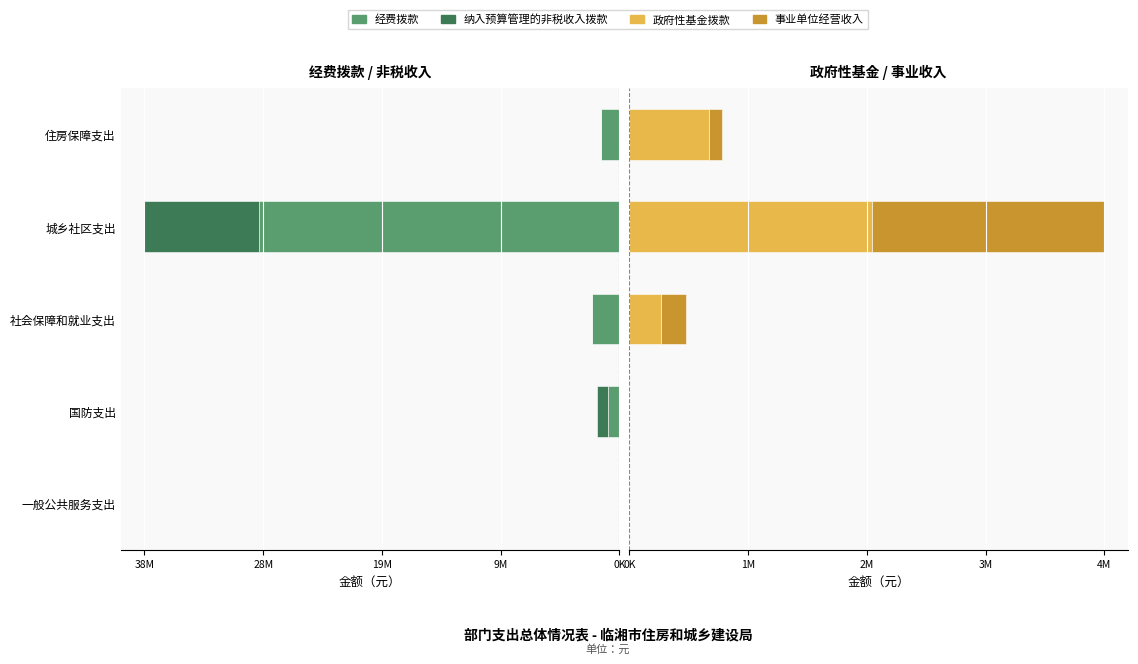

True or false: 纳入预算管理的非税收入拨款 has a value of 0.0 at 住房保障支出.

True